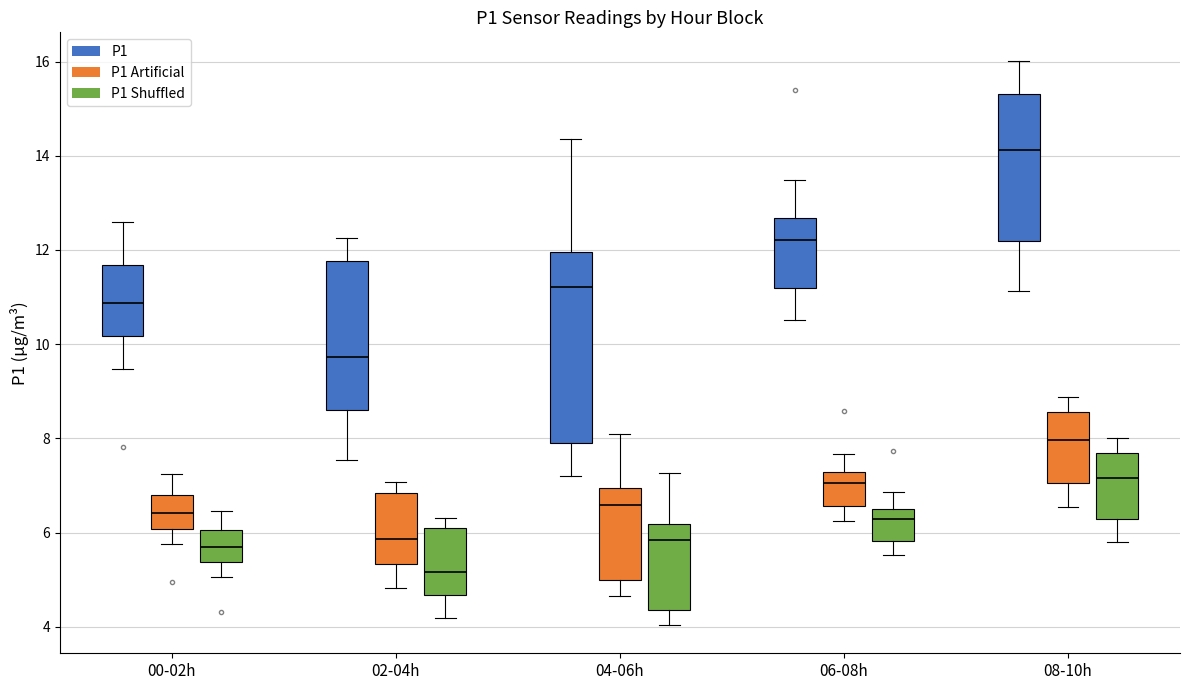

Reading left to right, transcribe this box plot: for each box, give where its median line is, the range the box spans, and where its two whiskers end, as read against the y-axis. The values are not printed on the chart, so give them approximately, as read against the axis.

00-02h (P1): median 10.8, box 10.2 to 11.6, whiskers 9.4 to 12.6
00-02h (P1 Artificial): median 6.4, box 6.0 to 6.8, whiskers 5.8 to 7.2
00-02h (P1 Shuffled): median 5.6, box 5.4 to 6.0, whiskers 5.0 to 6.4
02-04h (P1): median 9.8, box 8.6 to 11.8, whiskers 7.6 to 12.2
02-04h (P1 Artificial): median 5.8, box 5.4 to 6.8, whiskers 4.8 to 7.0
02-04h (P1 Shuffled): median 5.2, box 4.6 to 6.0, whiskers 4.2 to 6.4
04-06h (P1): median 11.2, box 8.0 to 12.0, whiskers 7.2 to 14.4
04-06h (P1 Artificial): median 6.6, box 5.0 to 7.0, whiskers 4.6 to 8.0
04-06h (P1 Shuffled): median 5.8, box 4.4 to 6.2, whiskers 4.0 to 7.2
06-08h (P1): median 12.2, box 11.2 to 12.6, whiskers 10.6 to 13.4
06-08h (P1 Artificial): median 7.0, box 6.6 to 7.2, whiskers 6.2 to 7.6
06-08h (P1 Shuffled): median 6.2, box 5.8 to 6.6, whiskers 5.6 to 6.8
08-10h (P1): median 14.2, box 12.2 to 15.4, whiskers 11.2 to 16.0
08-10h (P1 Artificial): median 8.0, box 7.0 to 8.6, whiskers 6.6 to 8.8
08-10h (P1 Shuffled): median 7.2, box 6.2 to 7.6, whiskers 5.8 to 8.0